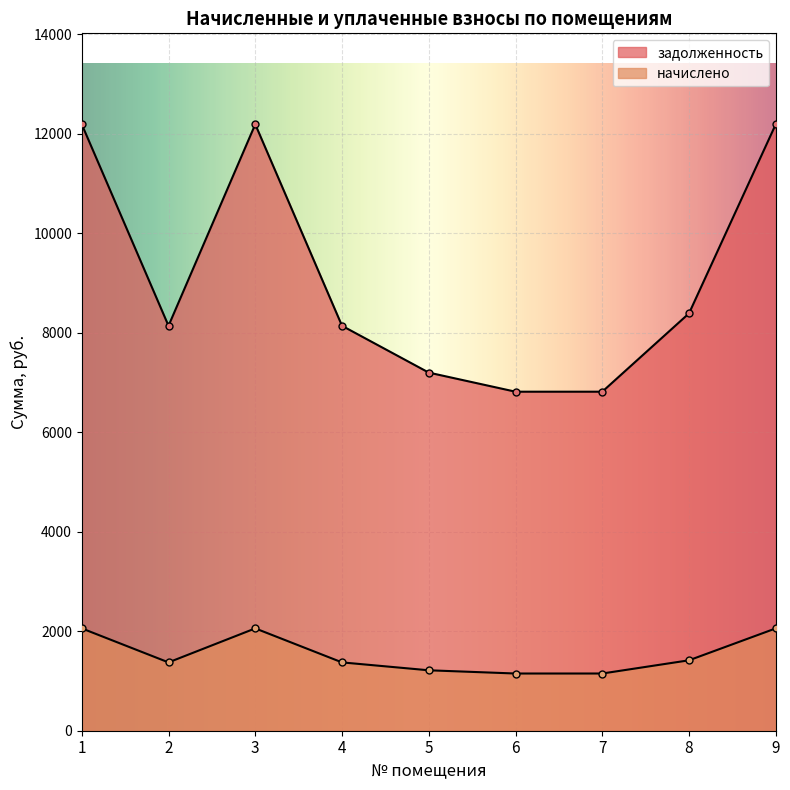

How many categories are shown in the chart?

9